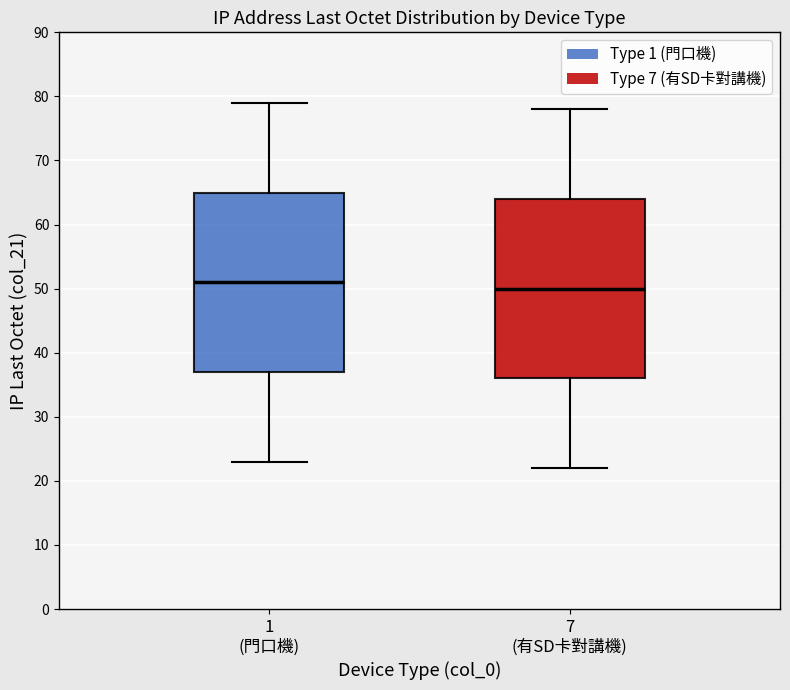

Reading left to right, transcribe this box plot: for each box, give where its median line is, the range the box spans, and where its two whiskers end, as read against the y-axis. The values are not printed on the chart, so give them approximately, as read against the axis.

1 (門口機): median 51, box 37 to 65, whiskers 23 to 79
7 (有SD卡對講機): median 50, box 36 to 64, whiskers 22 to 78